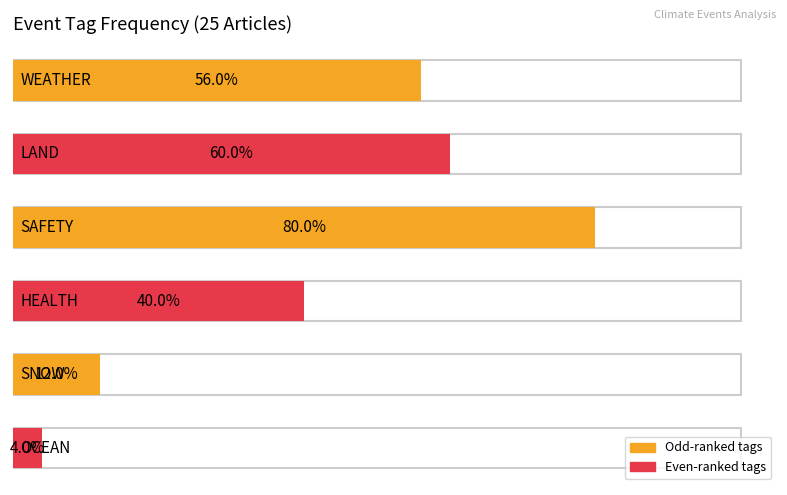

The value of WEATHER at 14 is -1. True or false?

False